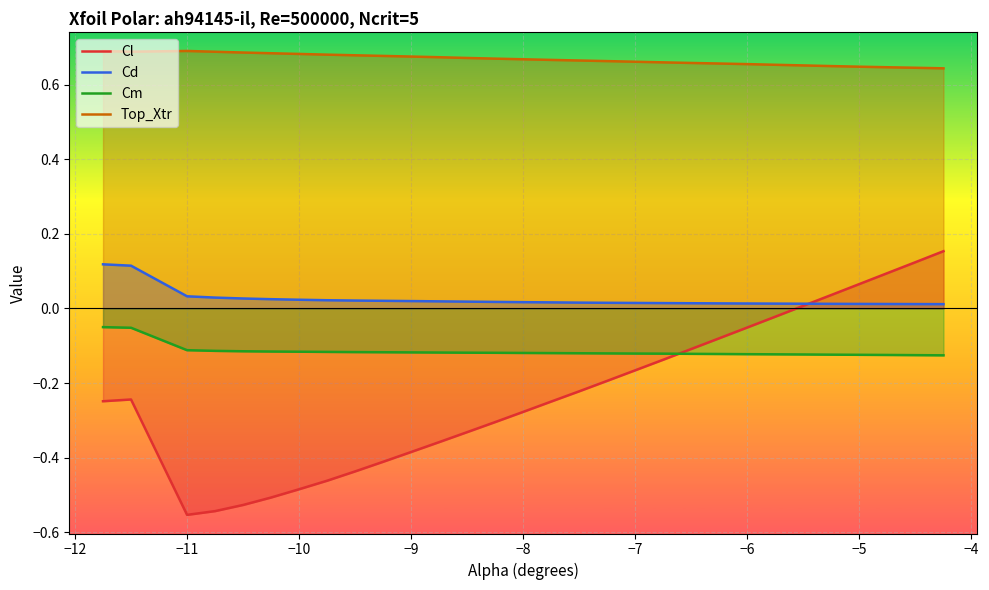

True or false: Cd and Cm intersect in this chart.

False